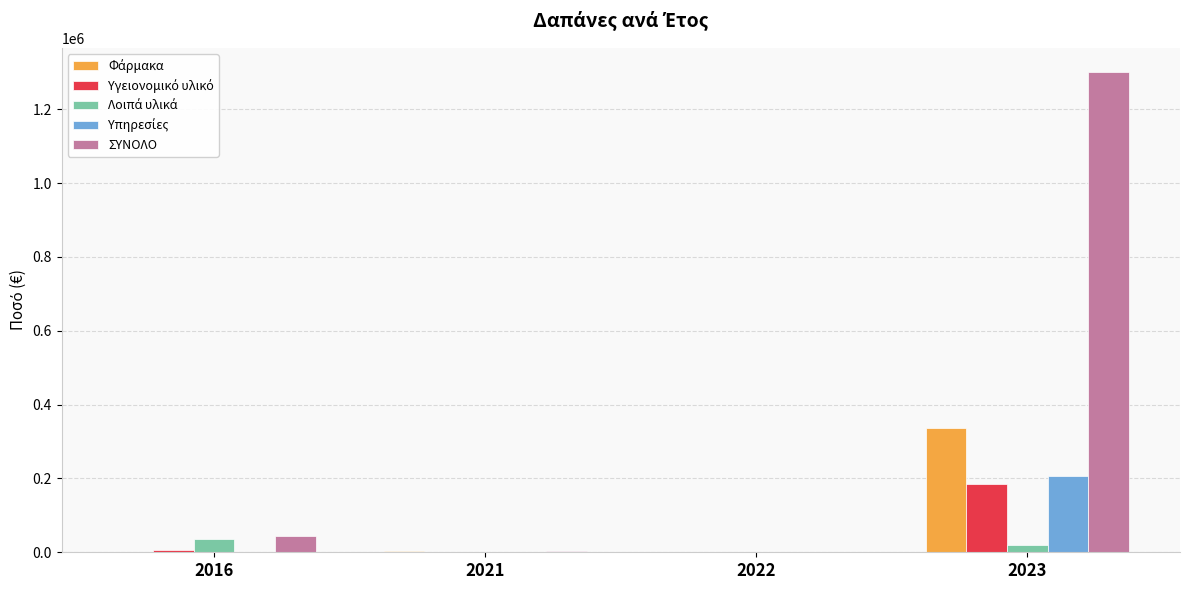

What is the maximum value for ΣΥΝΟΛΟ?

1301182.5